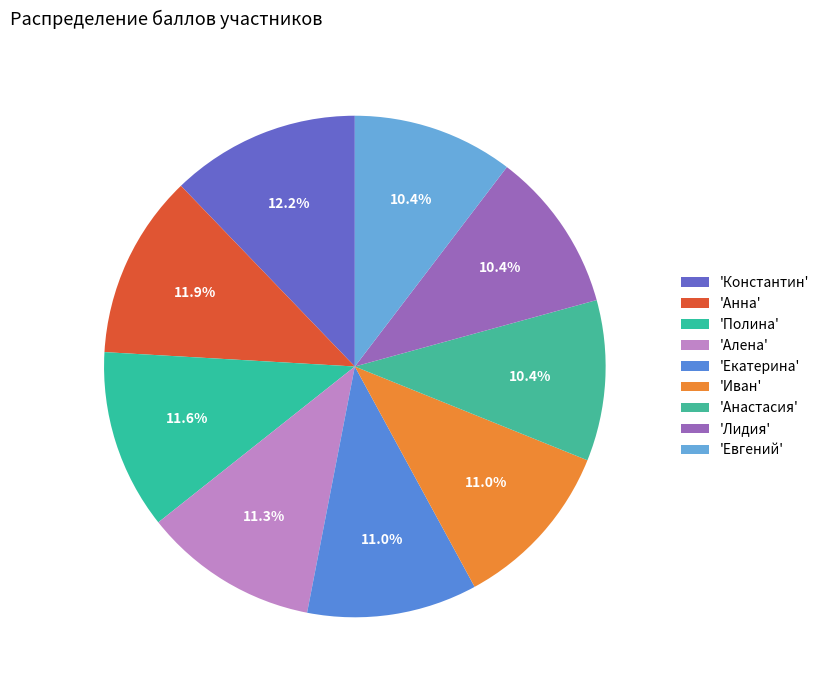

How many slices are in this pie chart?

9